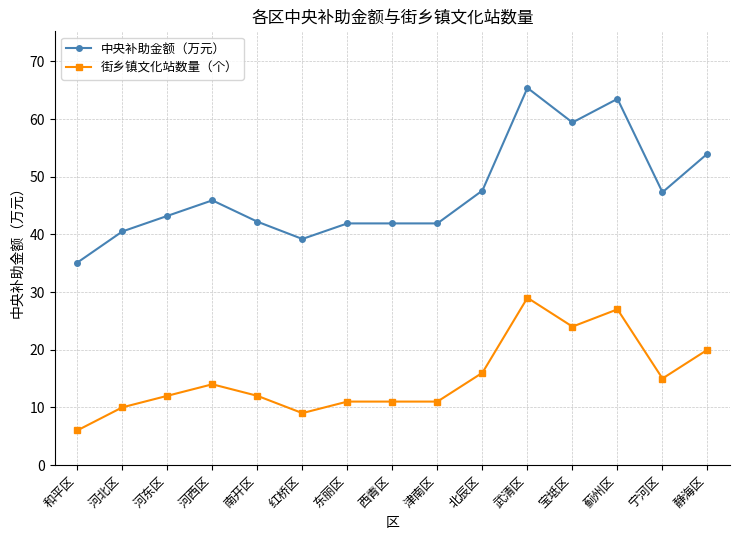

What is the maximum value shown in the chart?

65.4